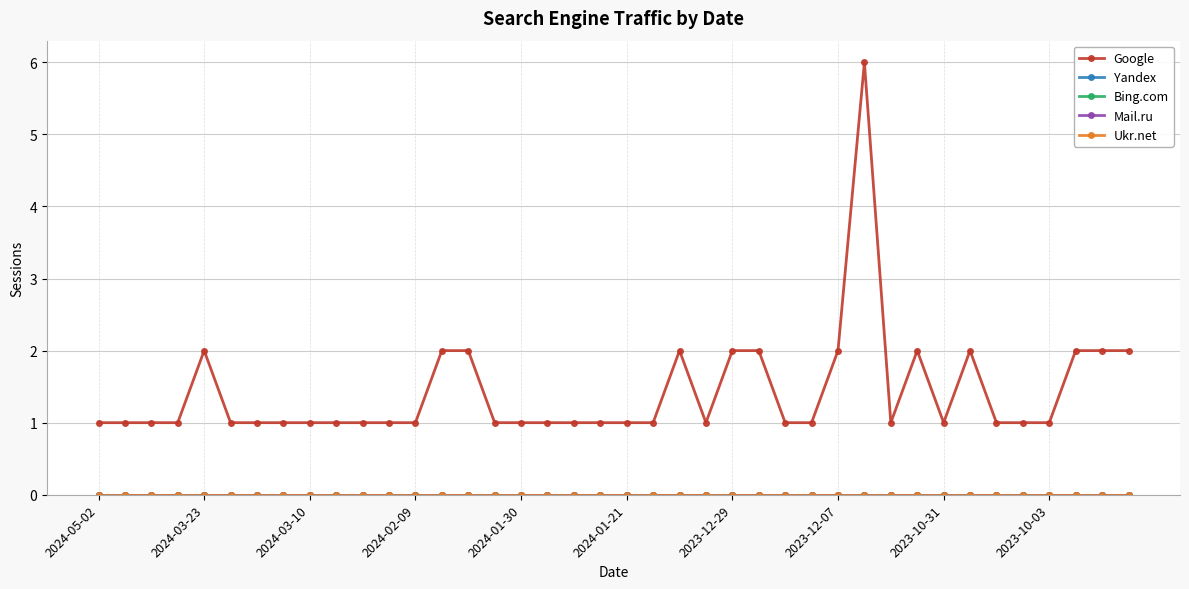

Does the chart display data point markers on the line(s)?

Yes